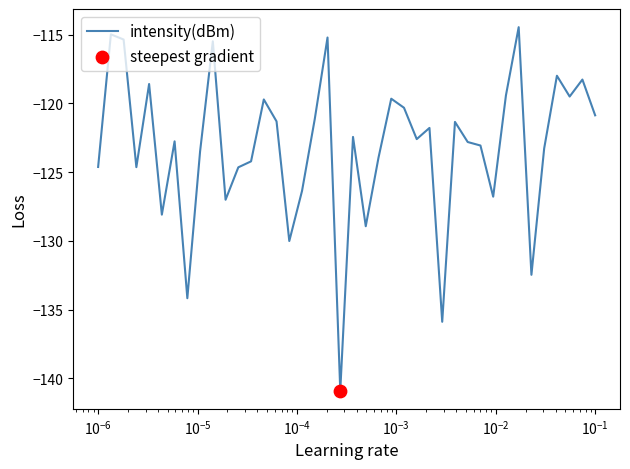

What is the minimum value shown in the chart?

-140.9